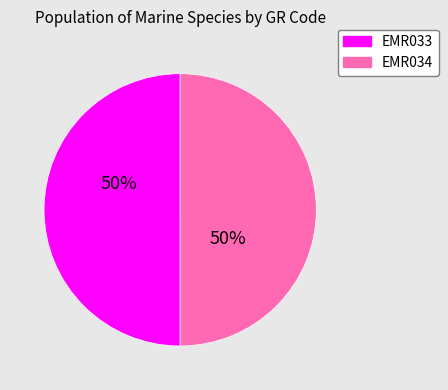

Combined, do EMR034 and EMR033 account for over 50%?

Yes